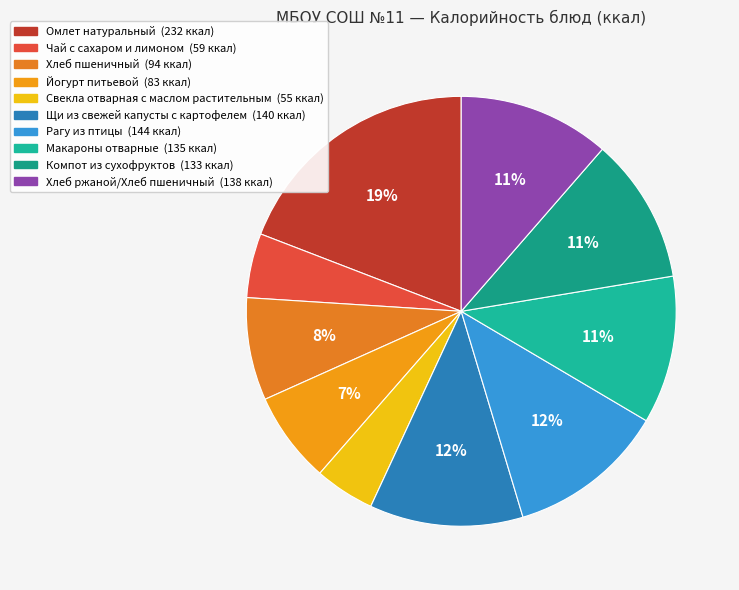

How many slices are in this pie chart?

10